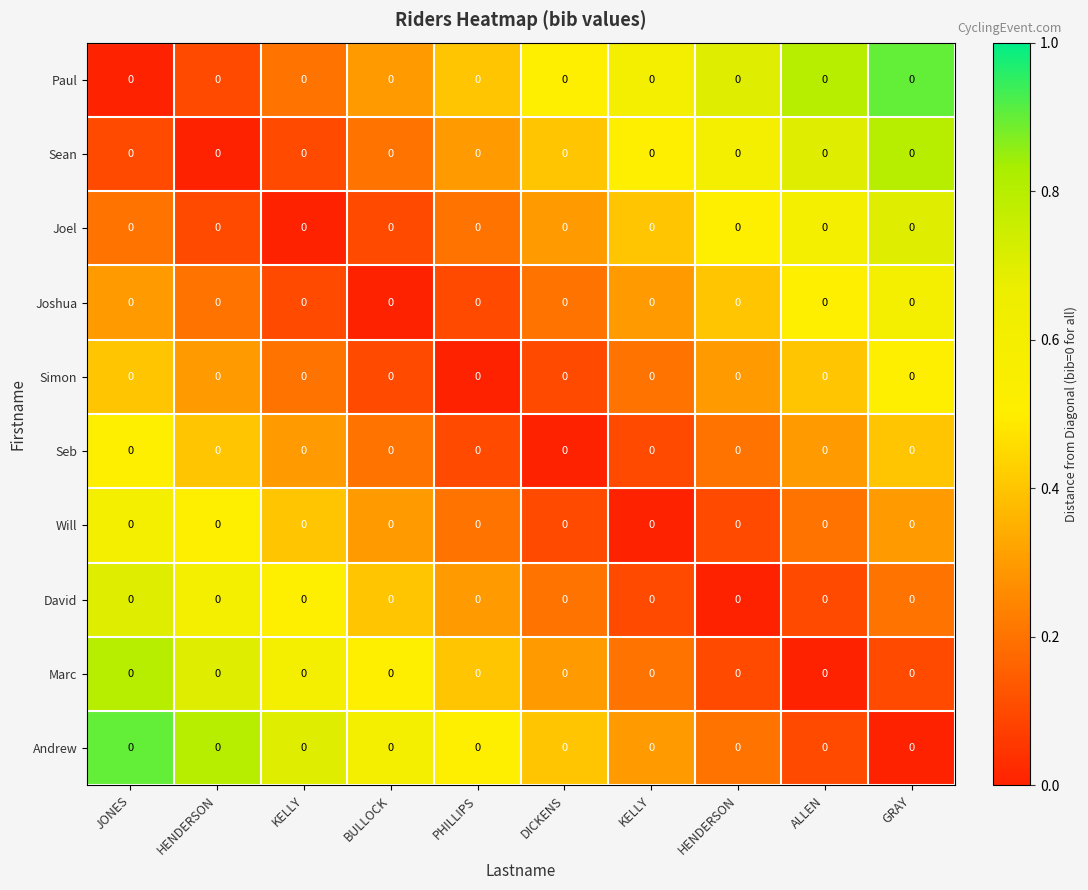

Is it true that Will equals 0.7 at KELLY?

False